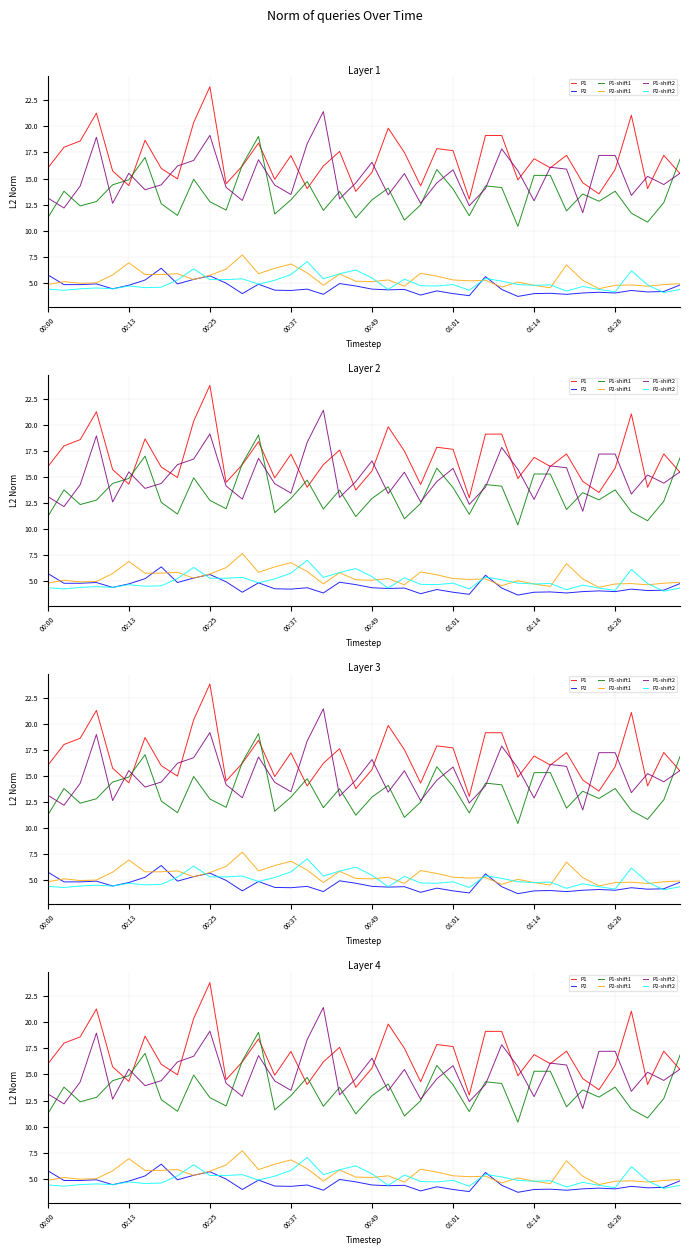

Where is P1-shift2 nearest to the value 16?

31